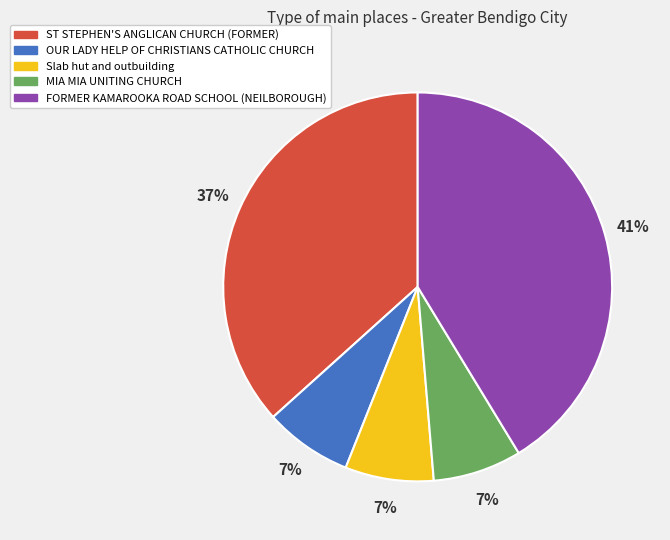

Between ST STEPHEN'S ANGLICAN CHURCH (FORMER) and Slab hut and outbuilding, which is larger?

ST STEPHEN'S ANGLICAN CHURCH (FORMER)